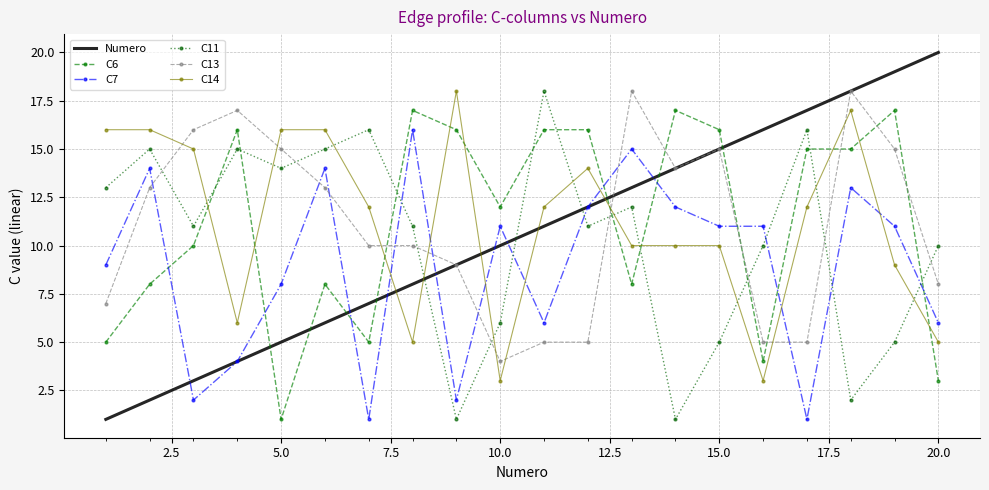

What is the maximum value shown in the chart?

20